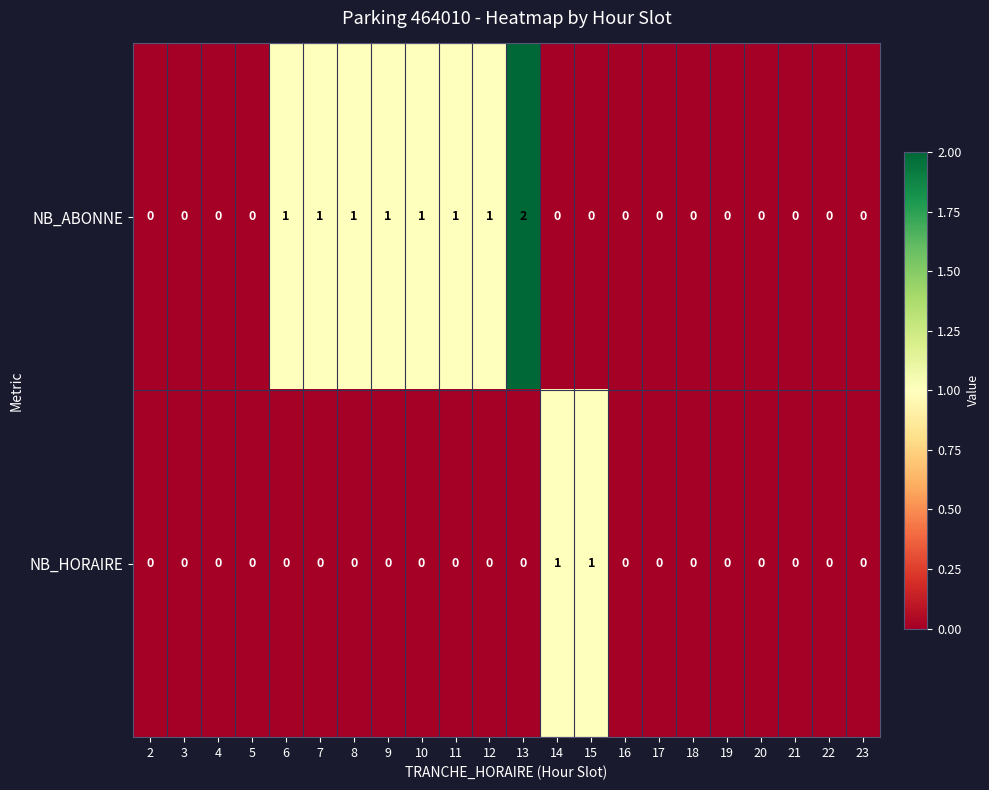

List the series in order of their peak value, highest first.

NB_ABONNE, NB_HORAIRE